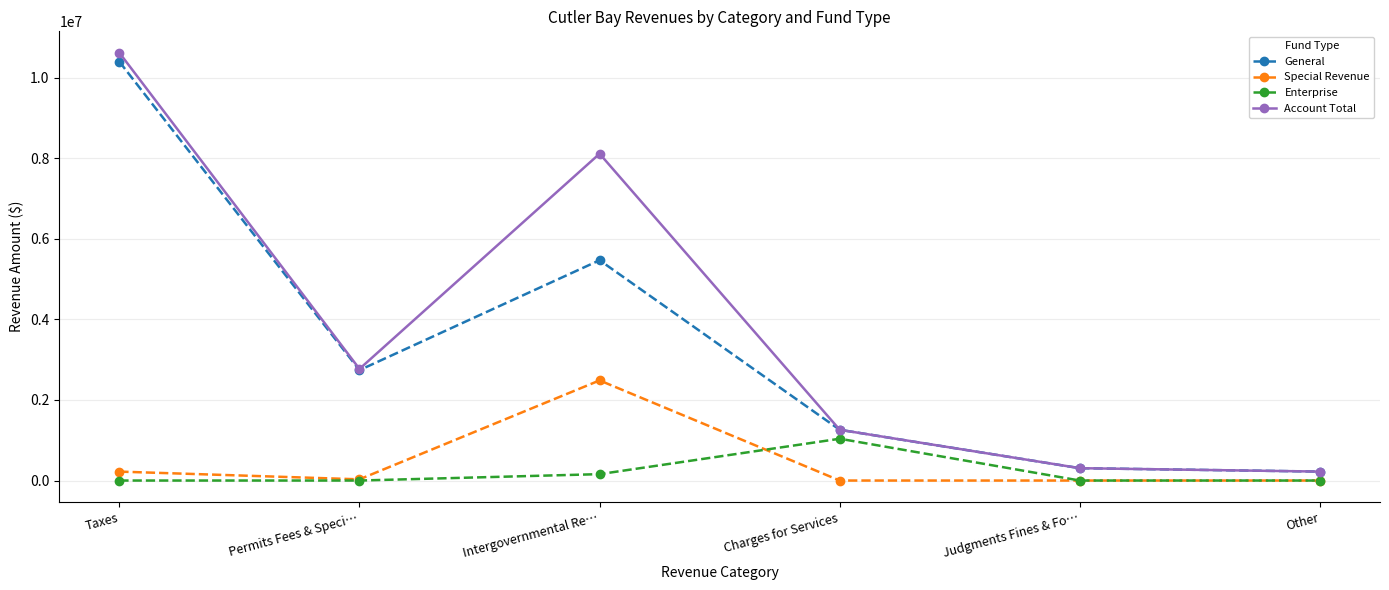

True or false: Account Total has a value of 306673 at Judgments Fines & Fo….

True